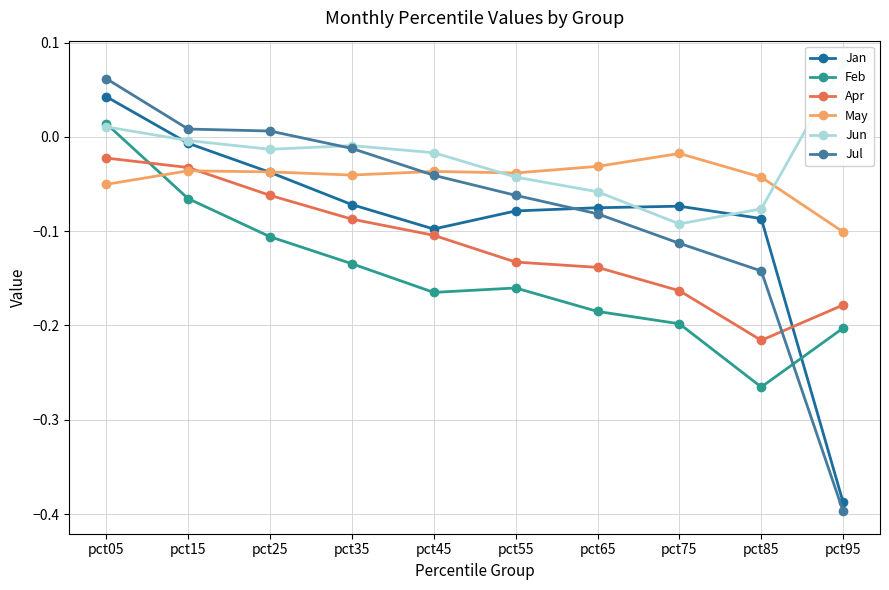

List the labels in order of Feb value, smallest first.

pct85, pct95, pct75, pct65, pct45, pct55, pct35, pct25, pct15, pct05